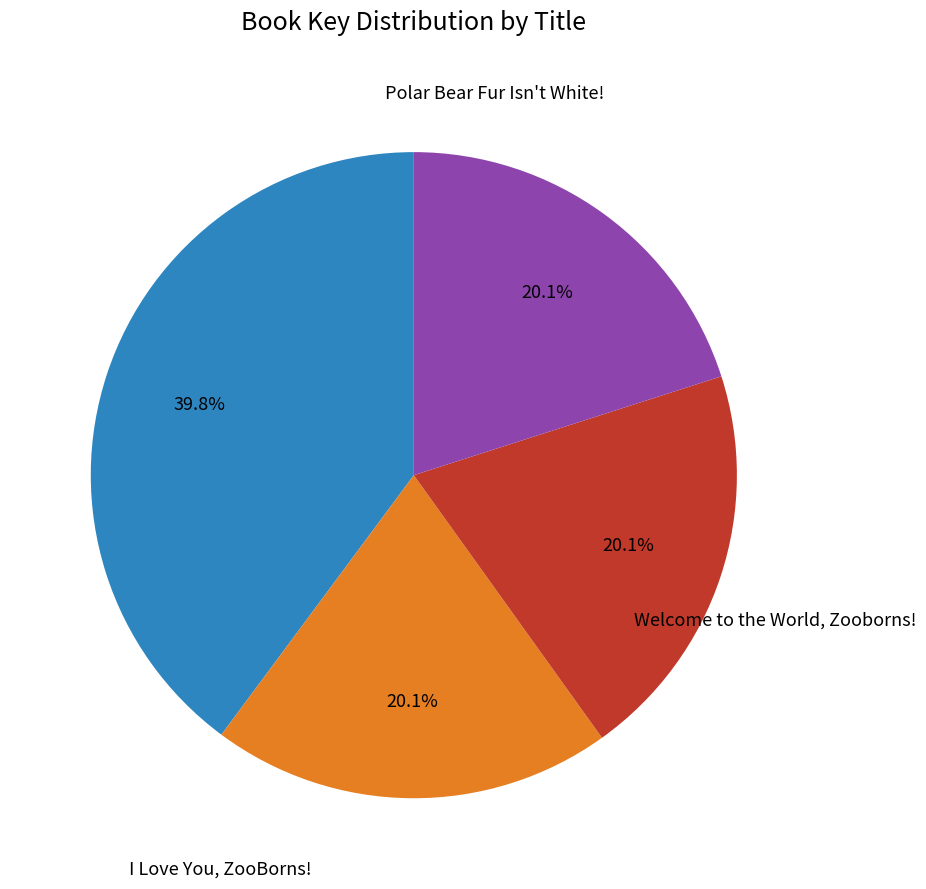

Does any single category account for the majority?

No